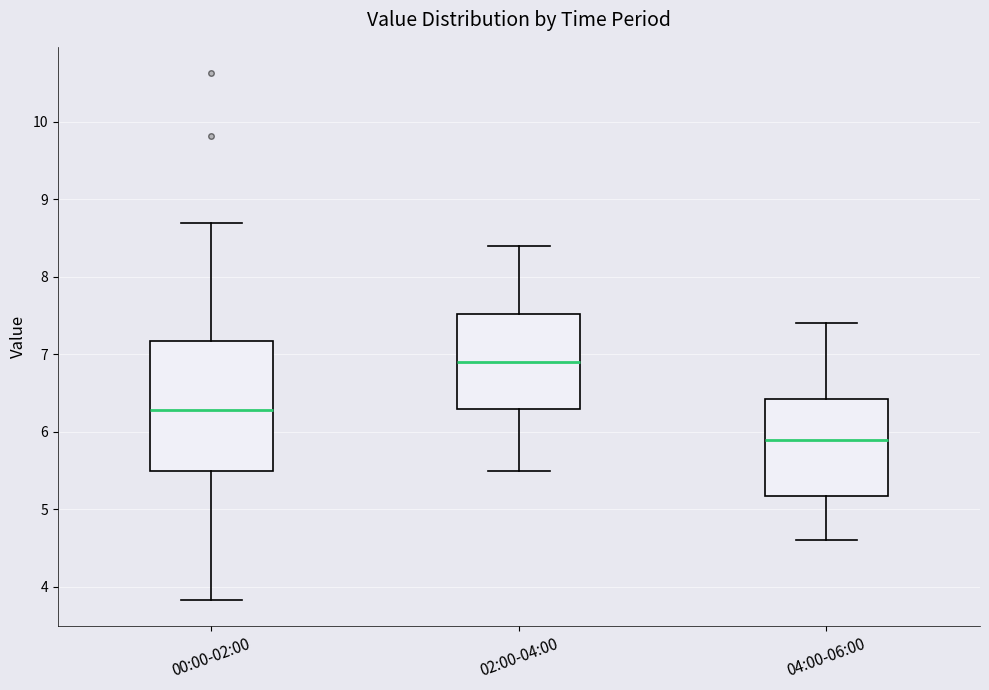

Reading left to right, transcribe this box plot: for each box, give where its median line is, the range the box spans, and where its two whiskers end, as read against the y-axis. The values are not printed on the chart, so give them approximately, as read against the axis.

00:00-02:00: median 6.3, box 5.5 to 7.2, whiskers 3.8 to 8.7
02:00-04:00: median 6.9, box 6.3 to 7.5, whiskers 5.5 to 8.4
04:00-06:00: median 5.9, box 5.2 to 6.4, whiskers 4.6 to 7.4